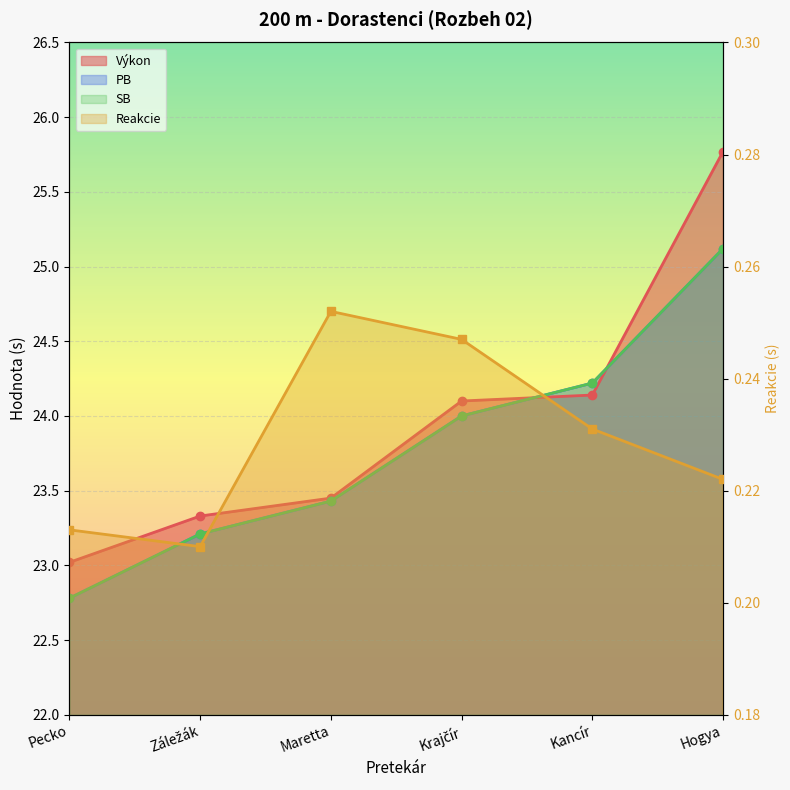

What is the label of the 4th point from the right?

Maretta